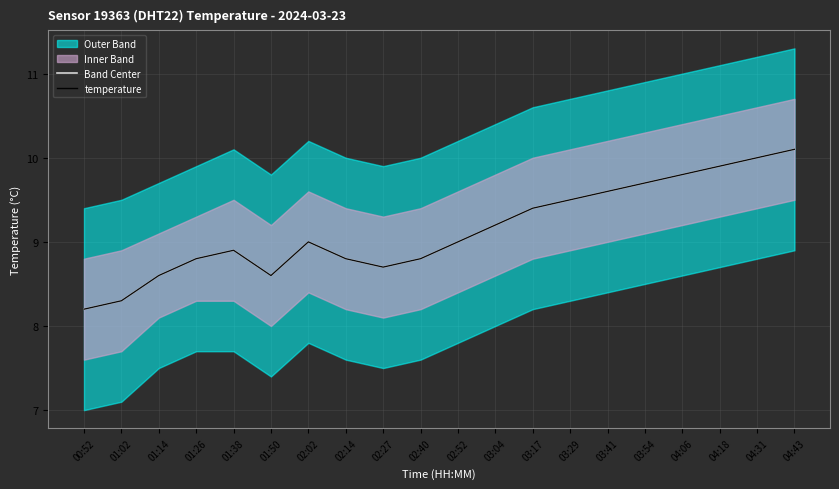

The value of temperature at 03:17 is 4.2. True or false?

False